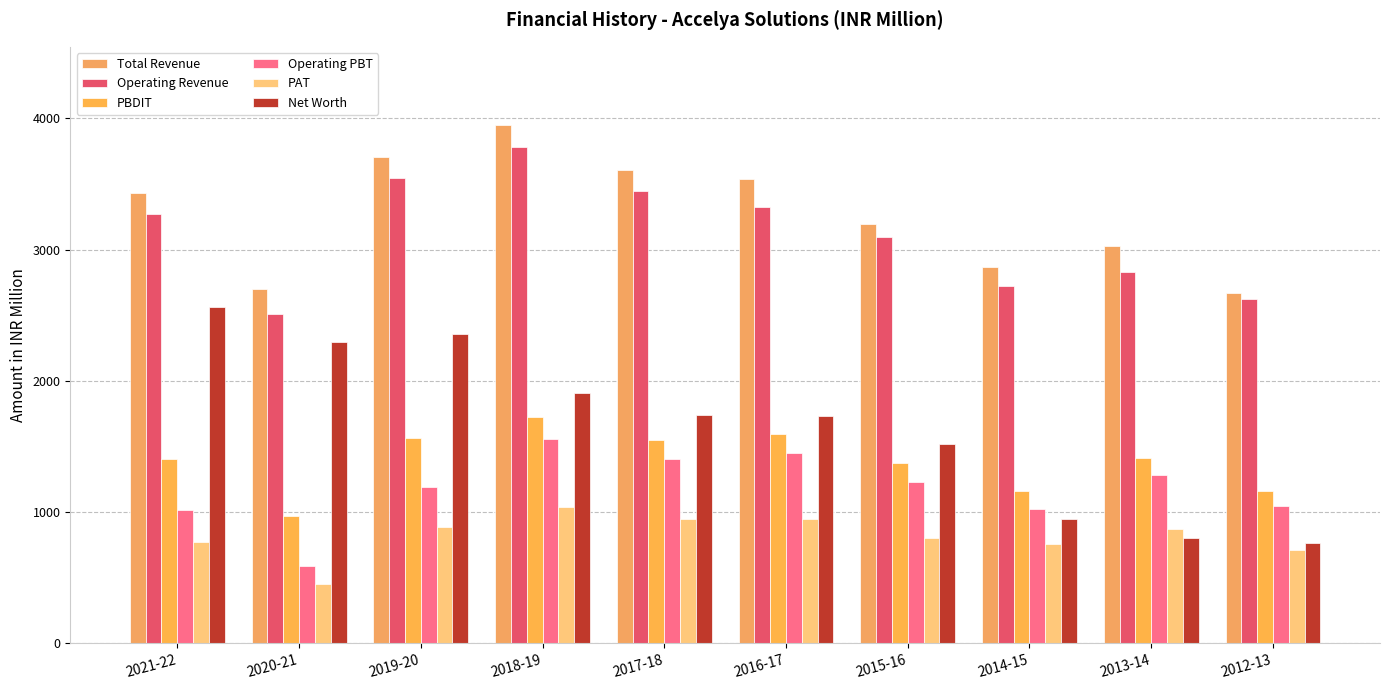

What is the difference between the highest and lowest values at 2016-17?

2593.7